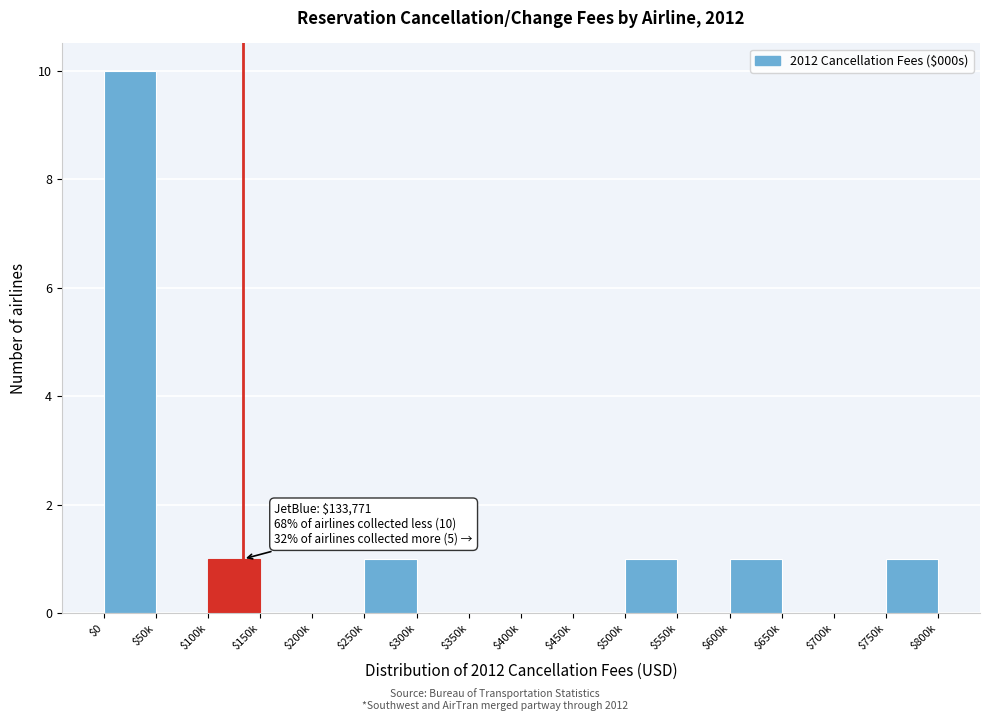

What is the maximum value shown in the chart?

10